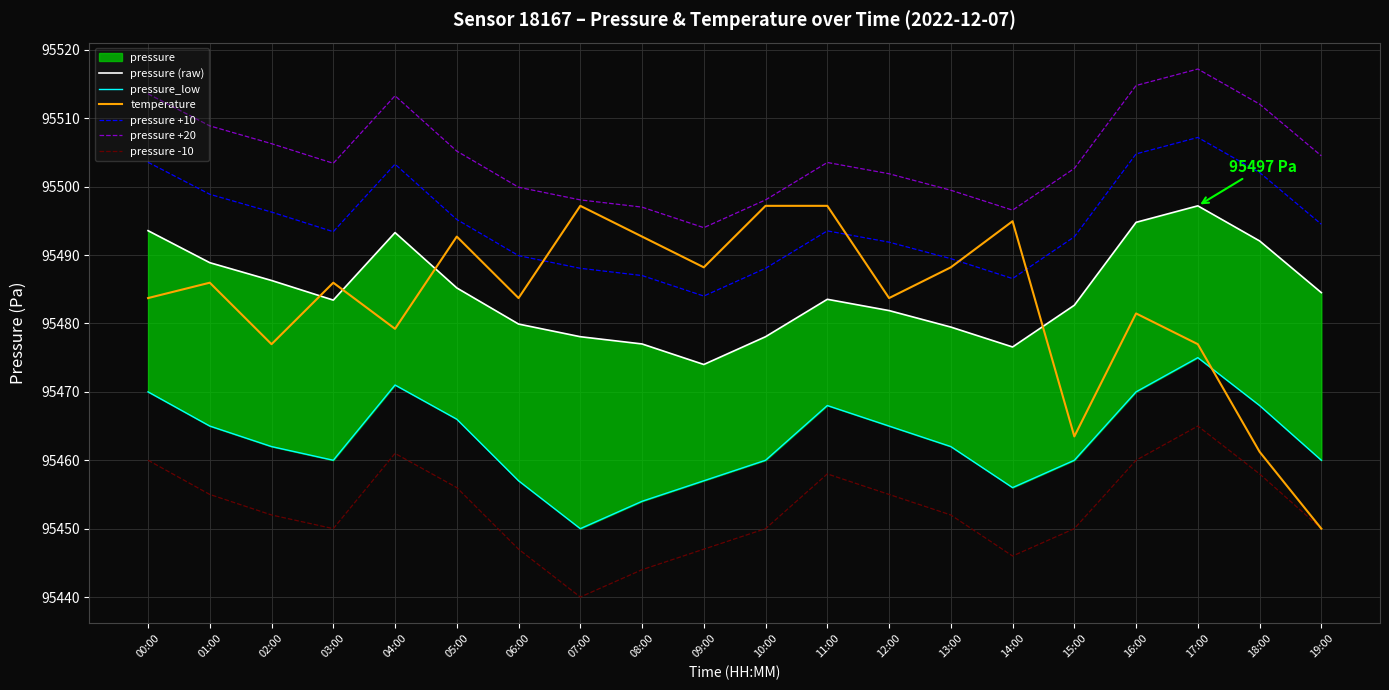

What is the total value across all series at 16:00?

572925.8